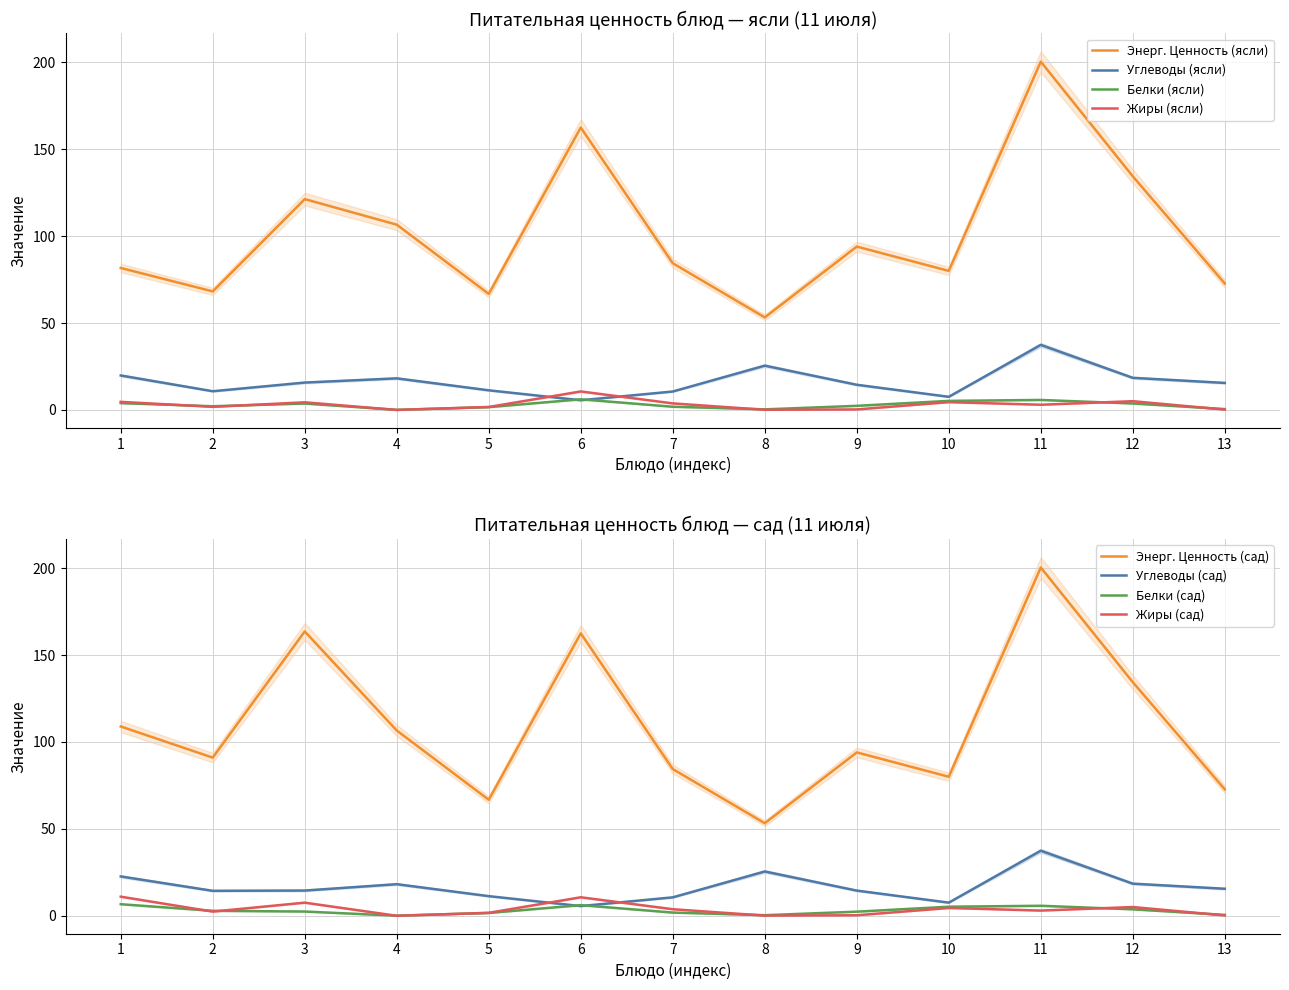

List the series in order of their peak value, lowest first.

Белки (ясли), Жиры (ясли), Углеводы (ясли), Энерг. Ценность (ясли)